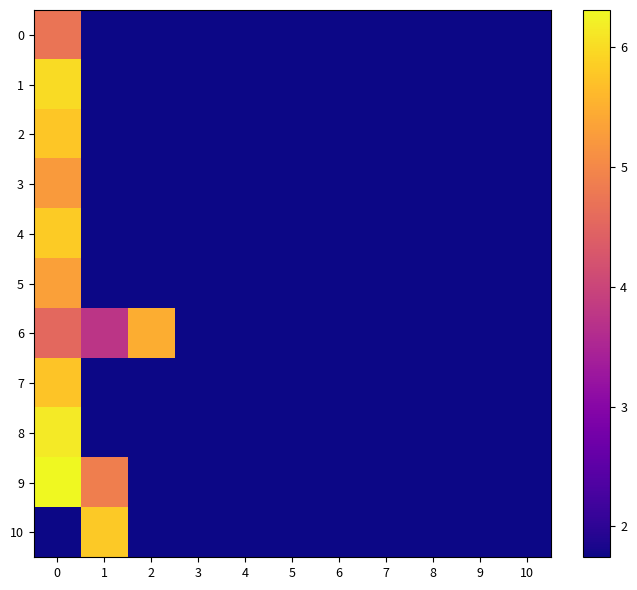

How many series are shown in this chart?

11